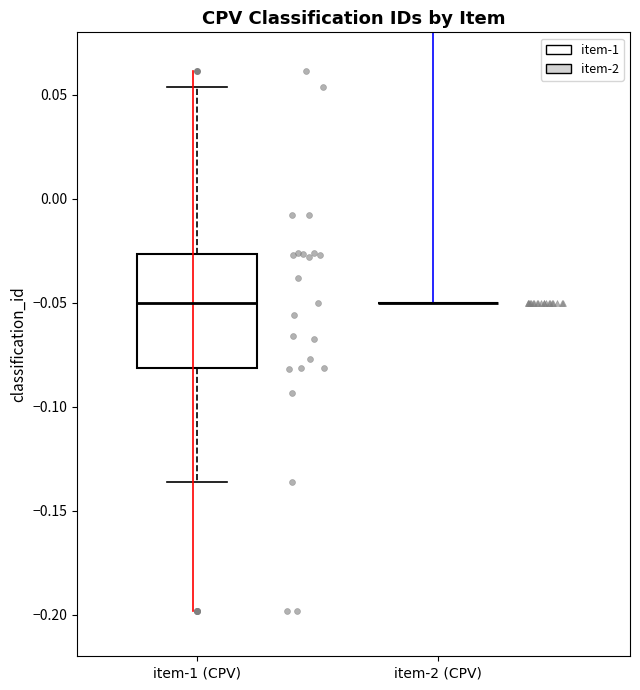

Reading left to right, transcribe this box plot: for each box, give where its median line is, the range the box spans, and where its two whiskers end, as read against the y-axis. The values are not printed on the chart, so give them approximately, as read against the axis.

item-1 (CPV): median -0.050, box -0.080 to -0.025, whiskers -0.135 to 0.055
item-2 (CPV): box collapsed to a line at -0.050, whiskers -0.050 to -0.050